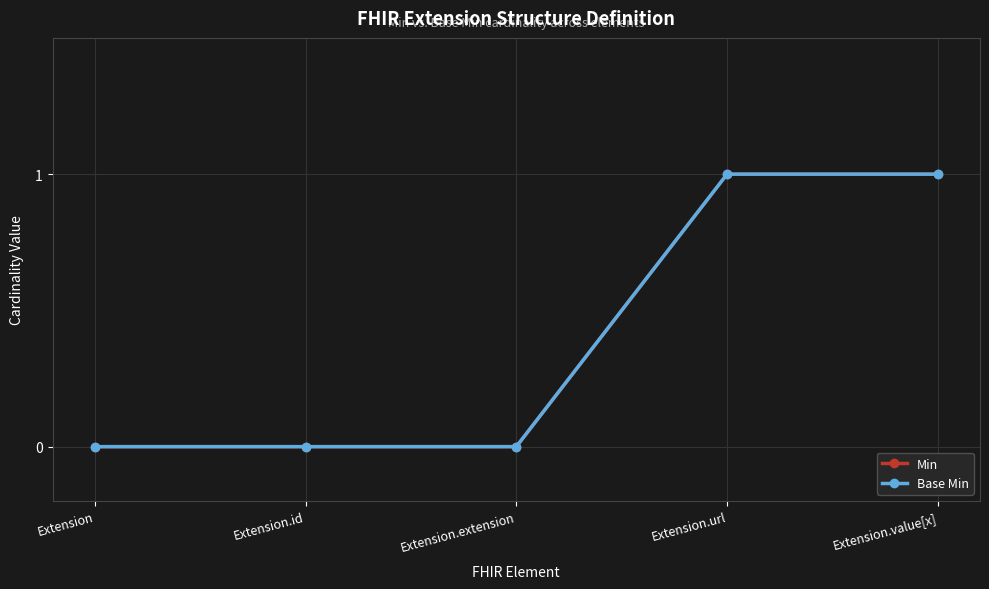

How many lines are shown in the chart?

2